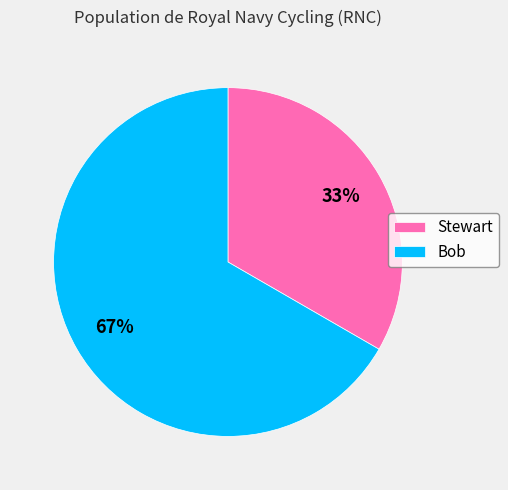

Combined, do Bob and Stewart account for over 50%?

Yes